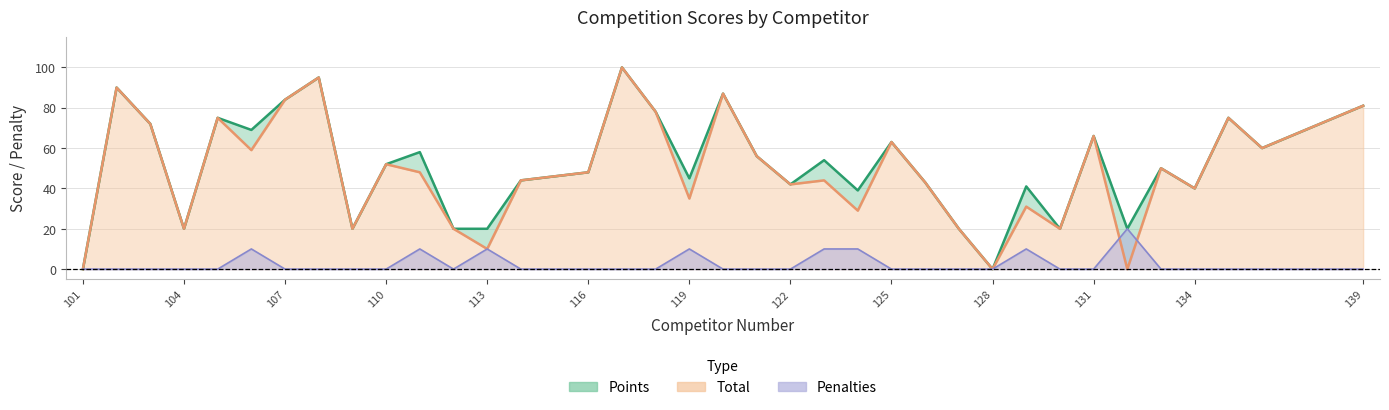

What is the sum of all Points values?

1893